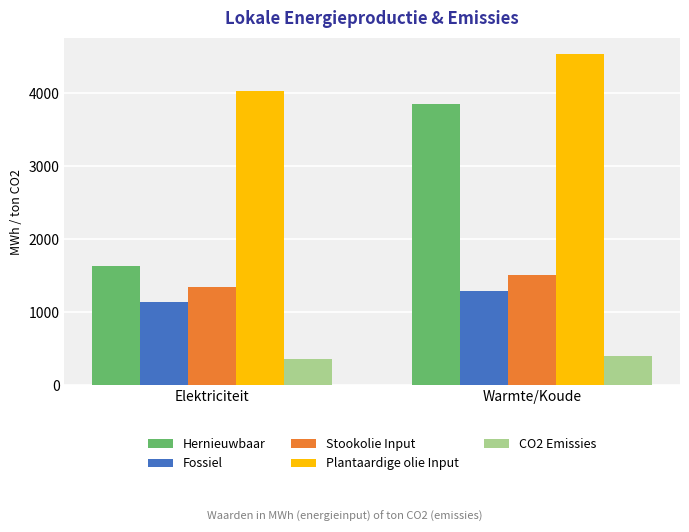

What position from the right is Warmte/Koude?

1